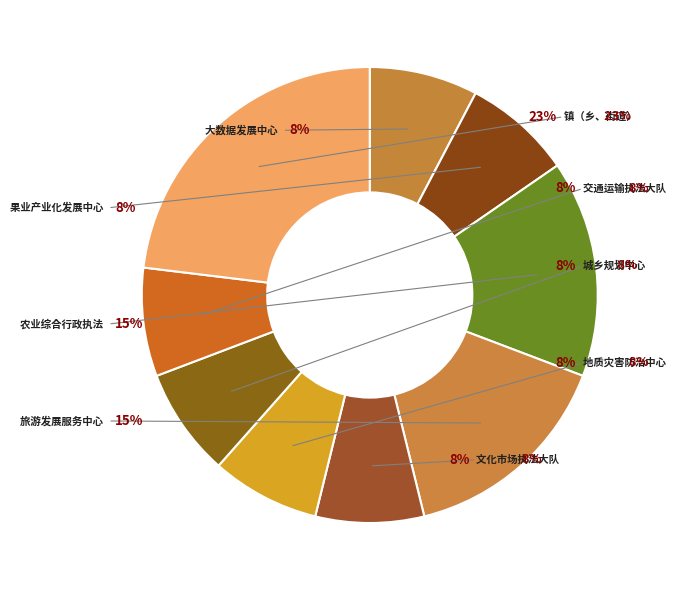

What is the change in value from 罗甸县旅游发展服务中心 to 罗甸县交通运输综合行政执法大队?

-3